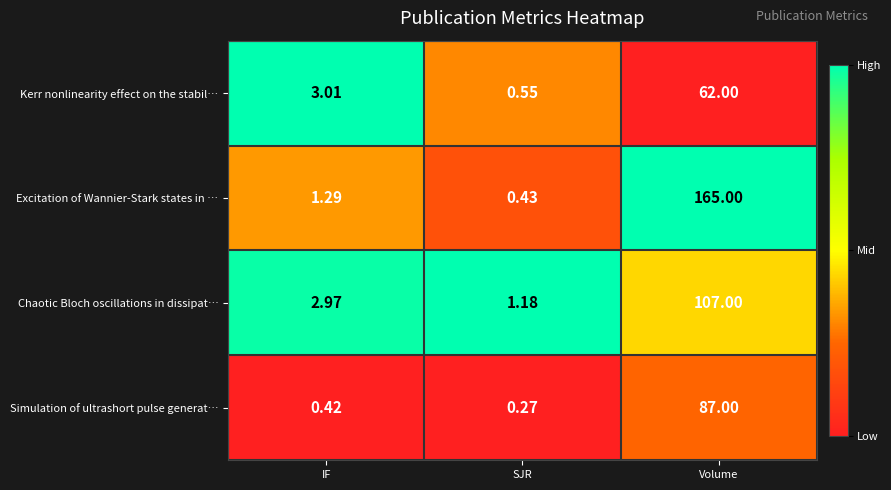

List the series in order of their peak value, highest first.

Excitation of Wannier-Stark states in …, Chaotic Bloch oscillations in dissipat…, Simulation of ultrashort pulse generat…, Kerr nonlinearity effect on the stabil…